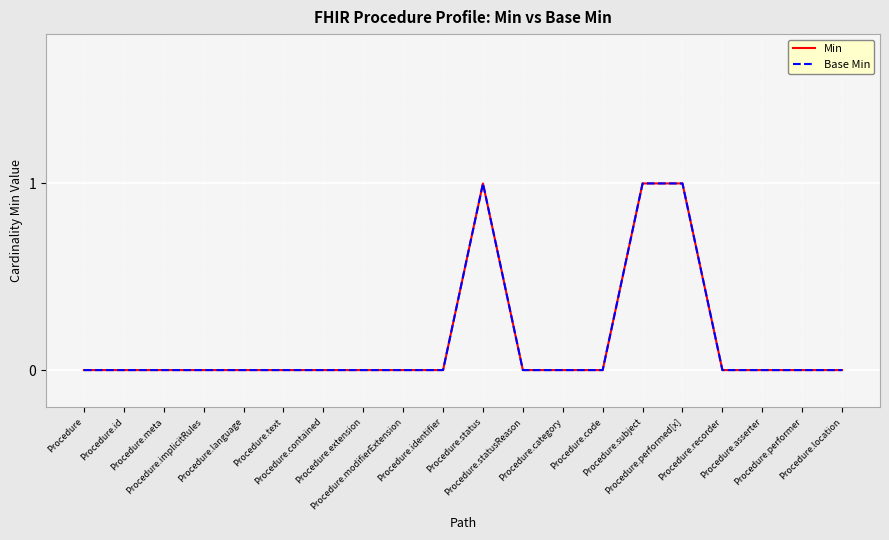

What is the greatest value displayed?

1